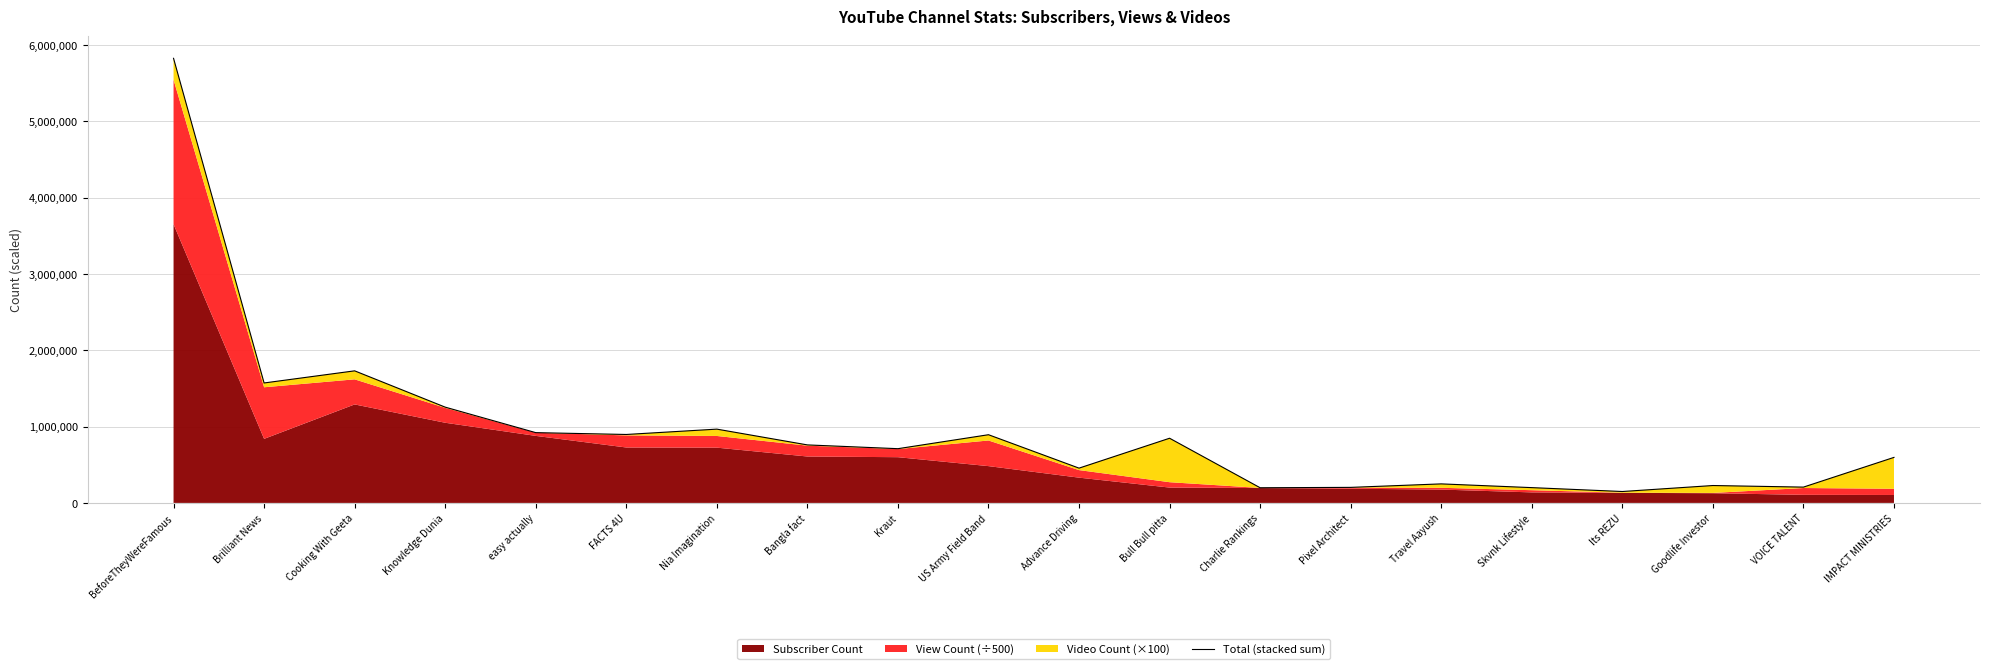

How many interior local valleys (lower than both neighbors) does the data have?

7